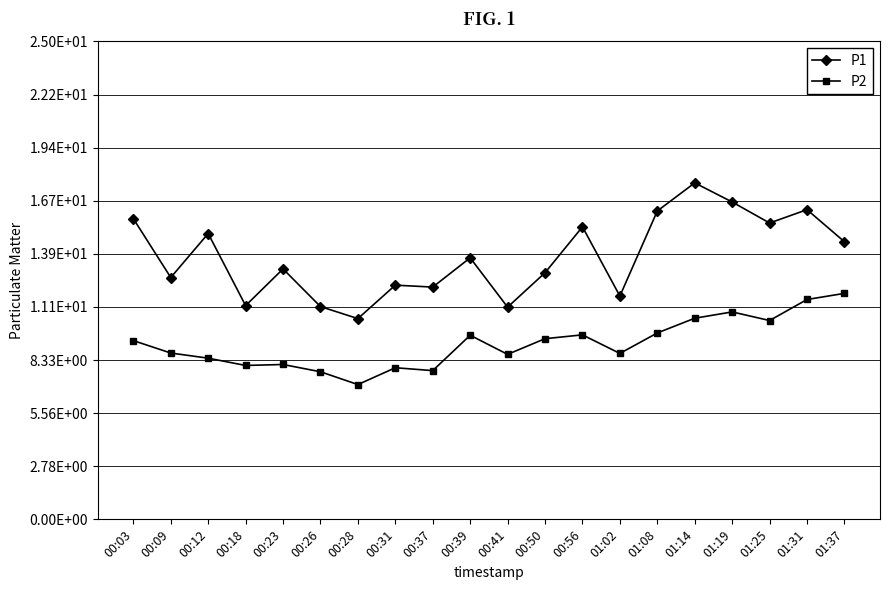

Is this an area chart (filled region under the line)?

No